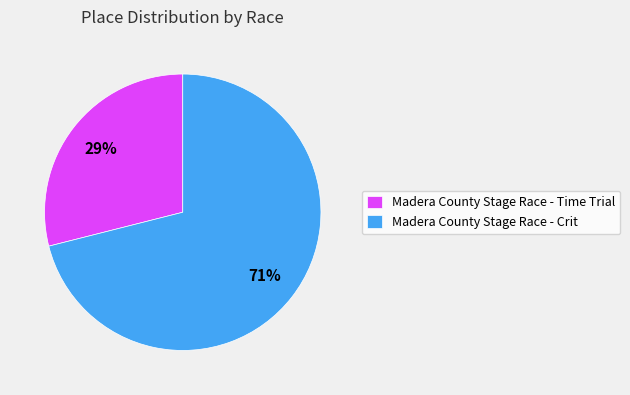

Which slice represents more than half of the pie?

Madera County Stage Race - Crit